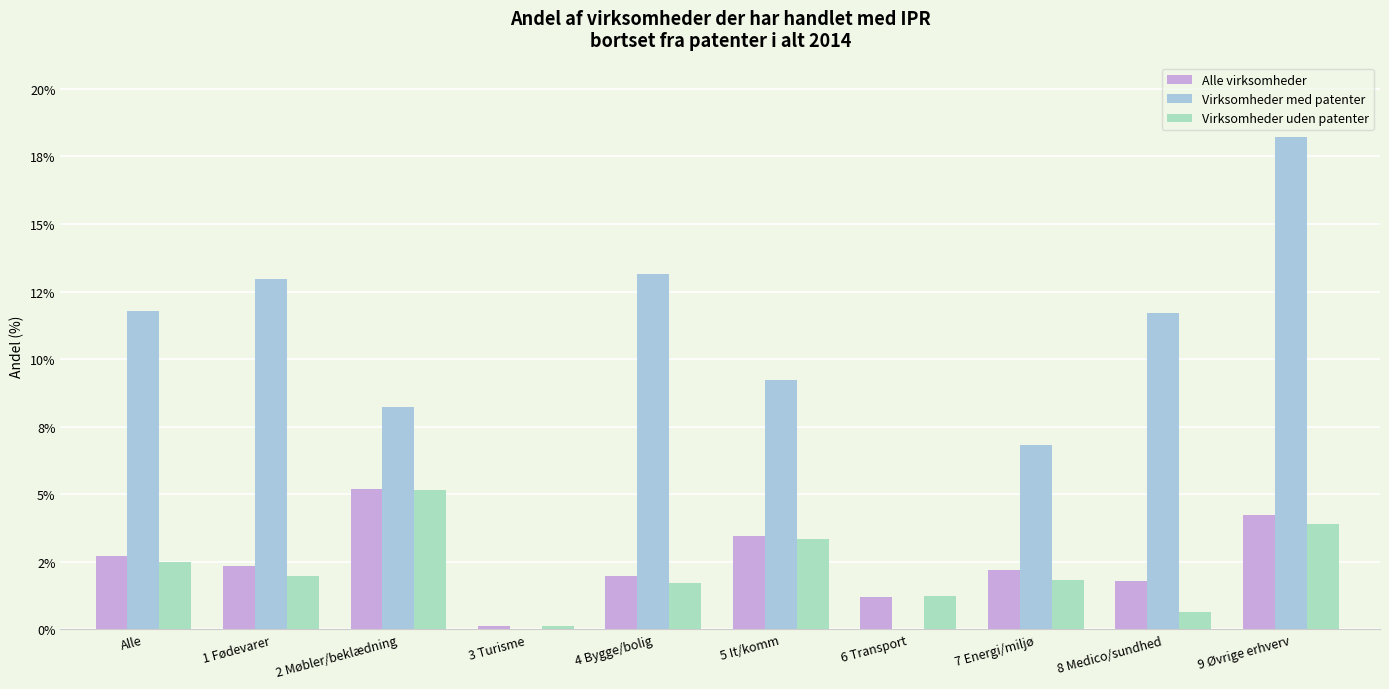

Which series has the largest total across all categories?

Virksomheder med patenter